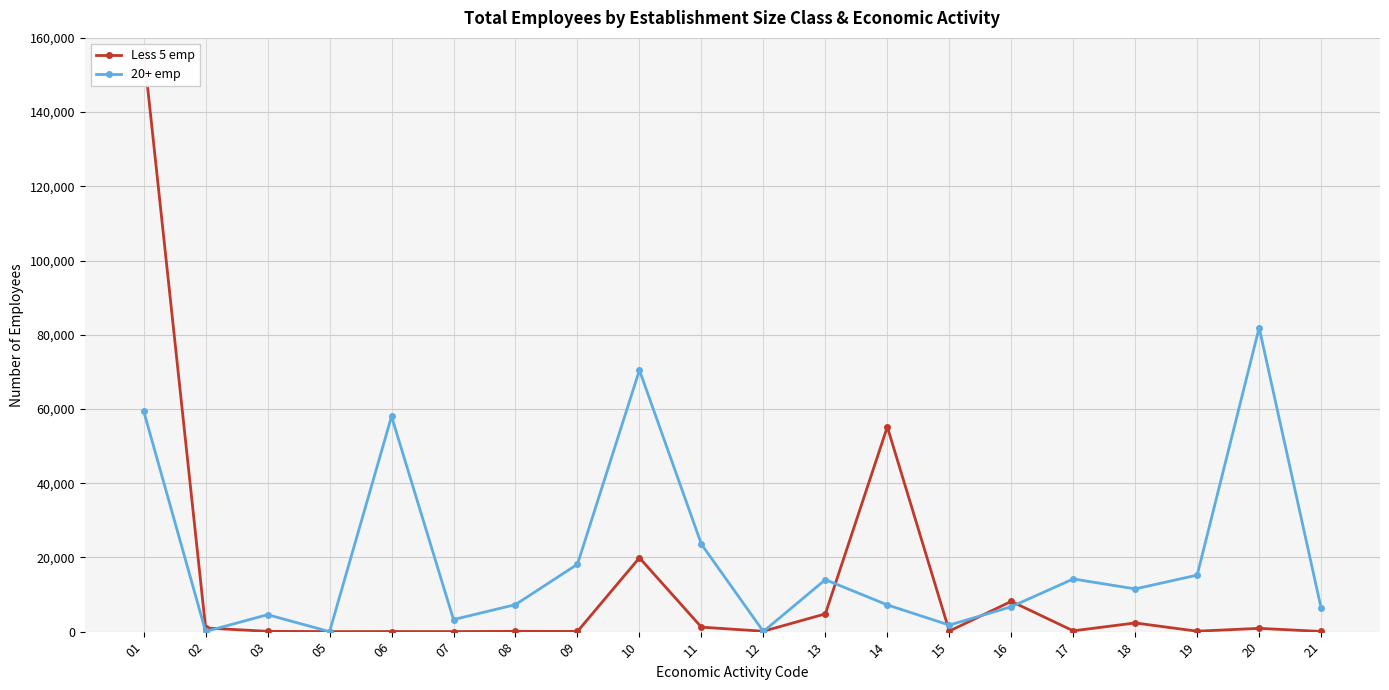

What is the difference between the highest and lowest values at 20?

81009